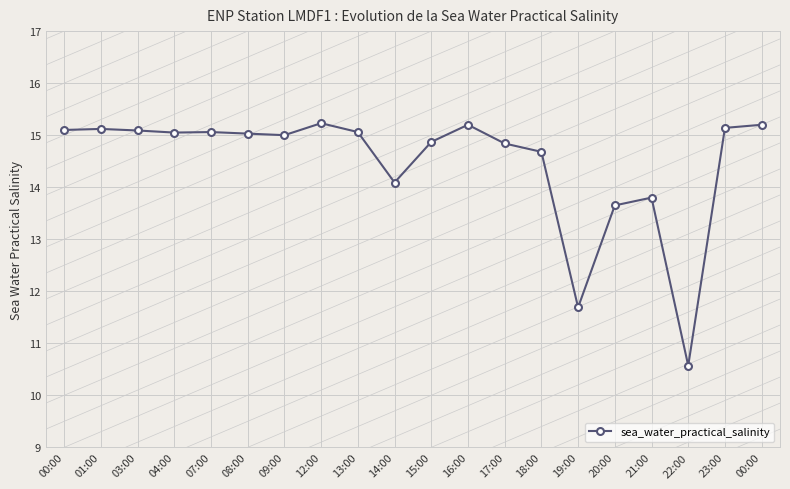

At which category does the data reach its first local valley?

04:00